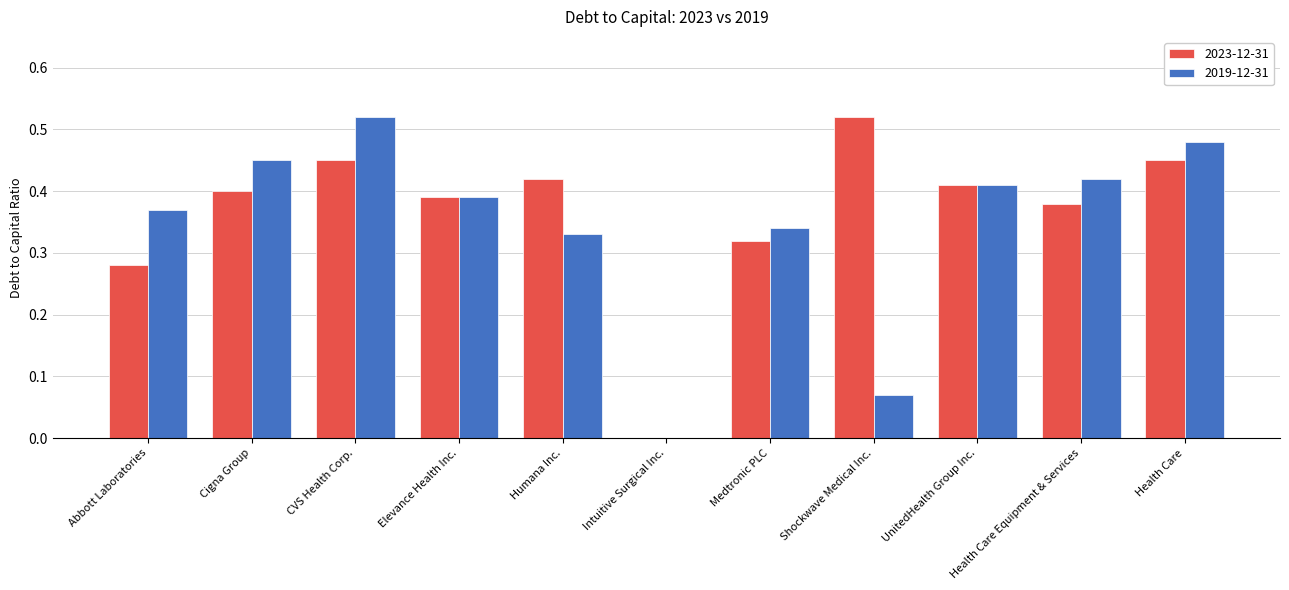

What is the total value across all series at Shockwave Medical Inc.?

0.6